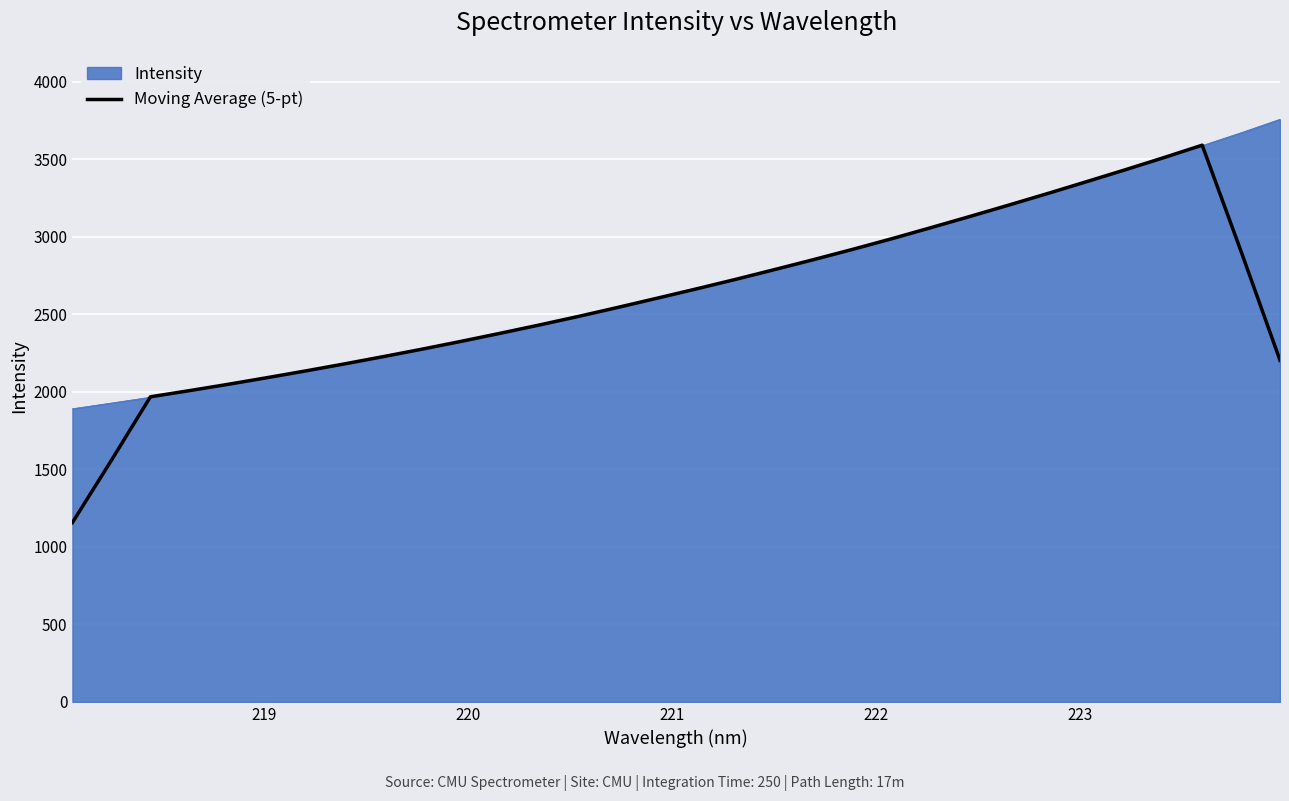

Which series has the largest range (max minus min)?

Moving Average (5-pt)